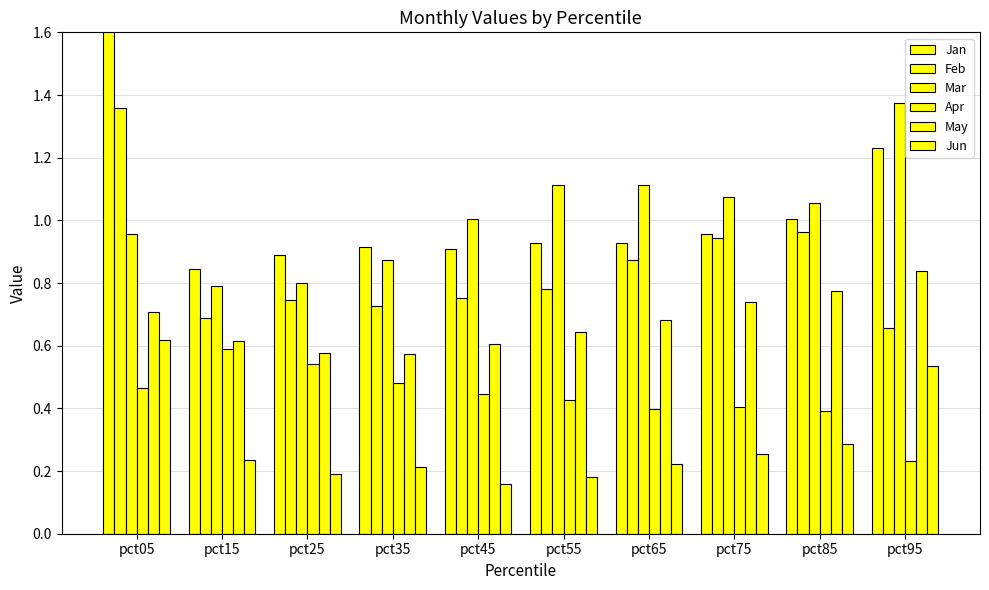

The May series shows 0.2 at pct05. True or false?

False